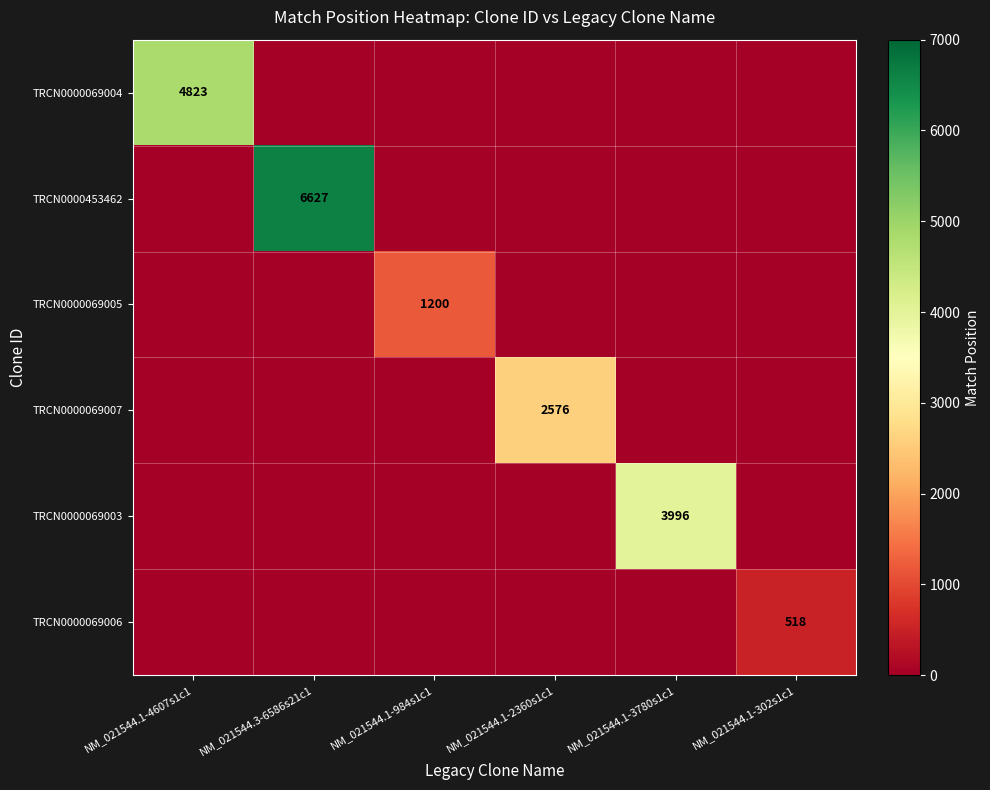

At which category does the chart reach its peak across all series?

NM_021544.3-6586s21c1